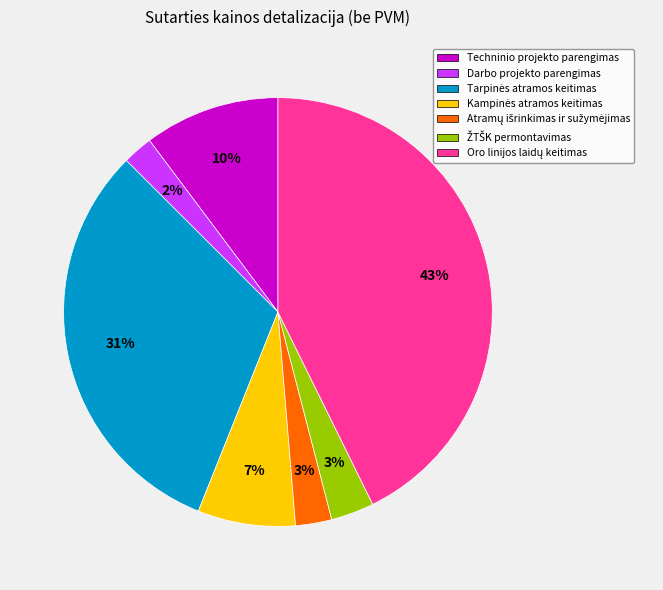

To the nearest percent, what portion does Techninio projekto parengimas represent?

10%